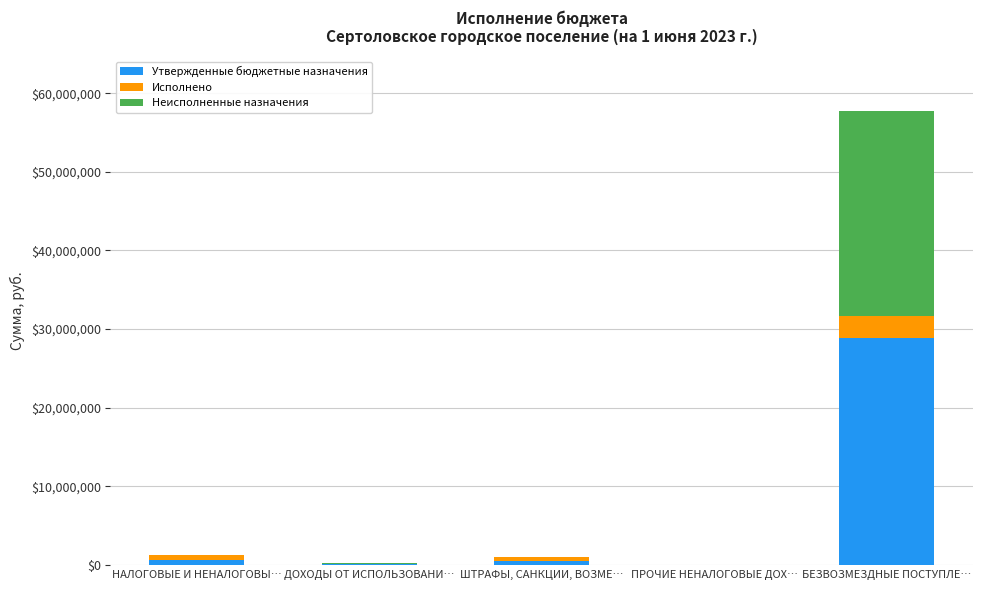

What is the maximum value for Утвержденные бюджетные назначения?

28889840.0